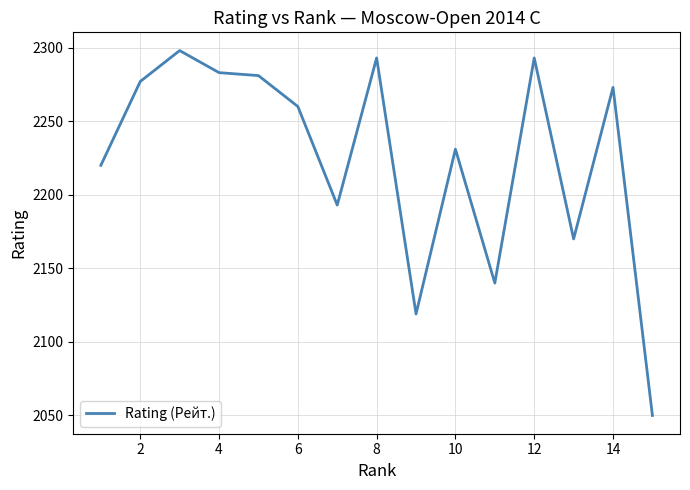

What is the minimum value shown in the chart?

2050